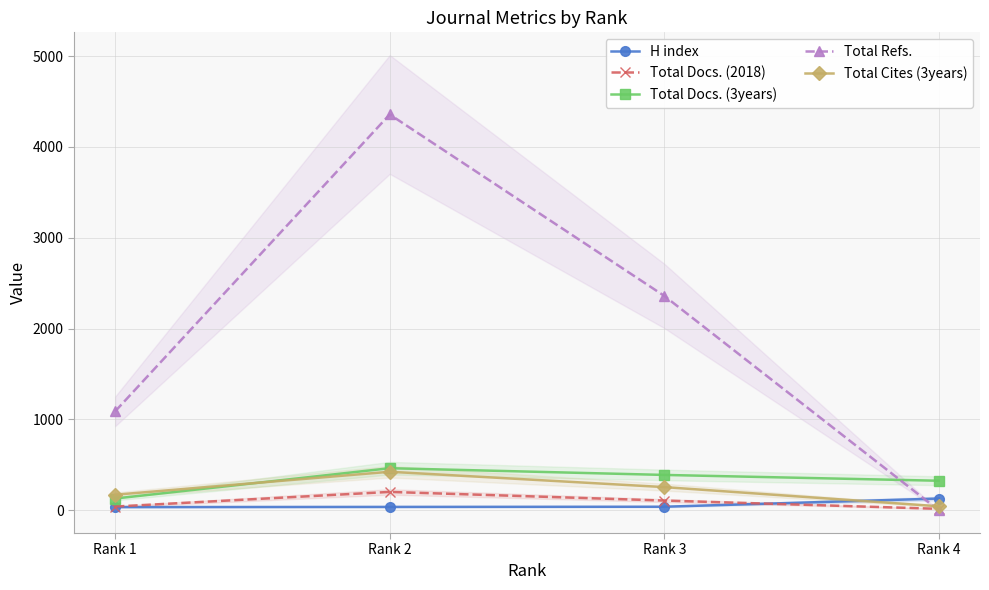

What is the difference between the maximum and minimum values in the Total Docs. (2018) series?

186